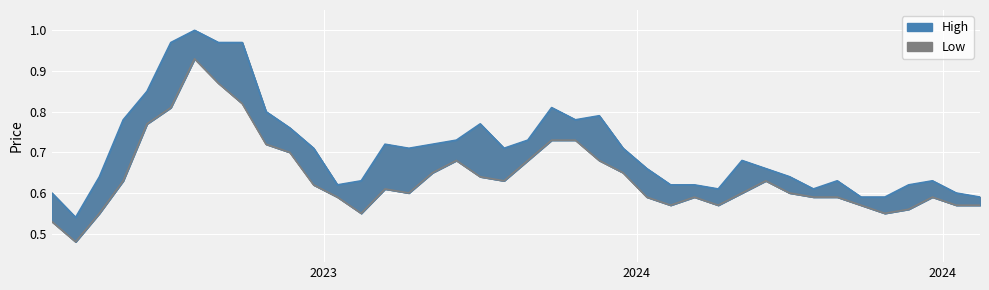

What is the value of the High point at the 1st from the left?

0.6